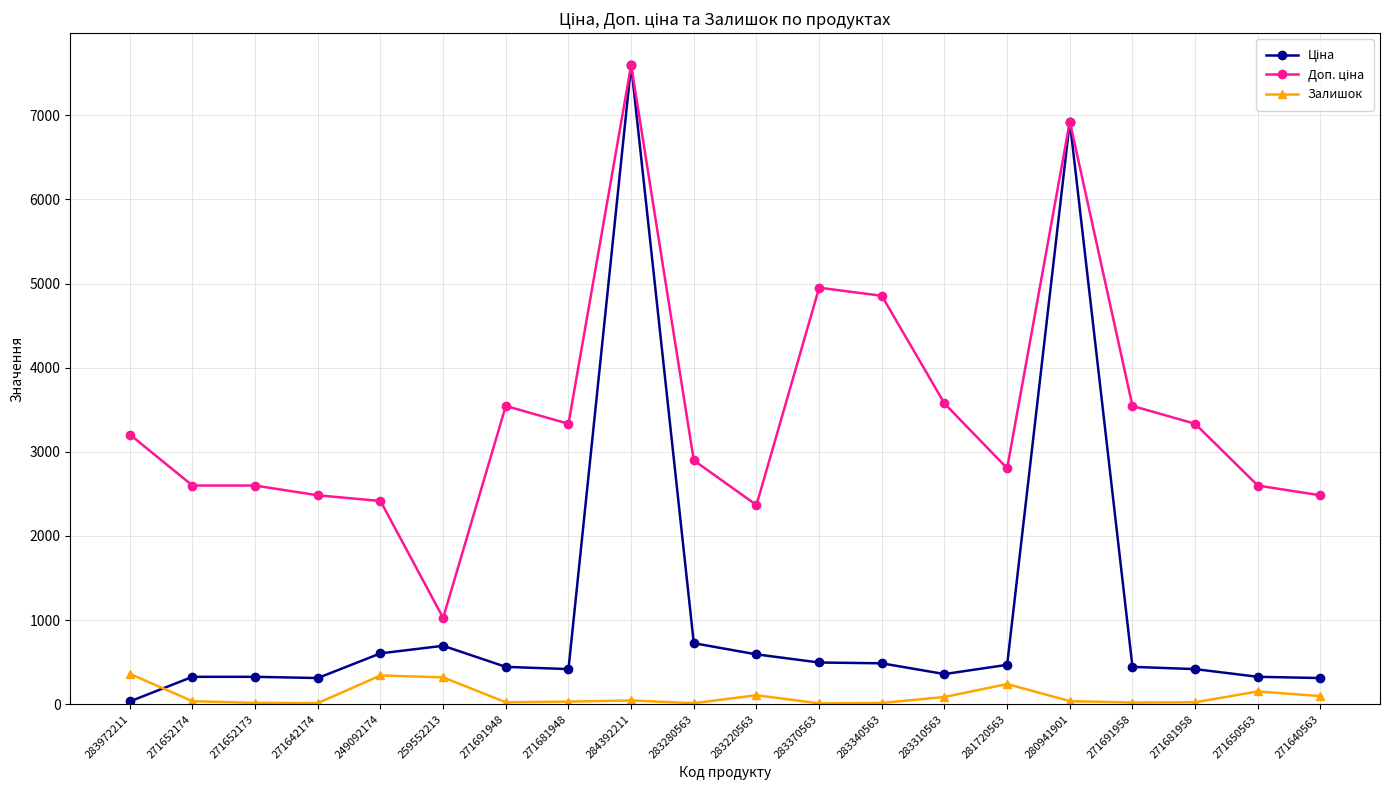

How many data points does each series have?

20